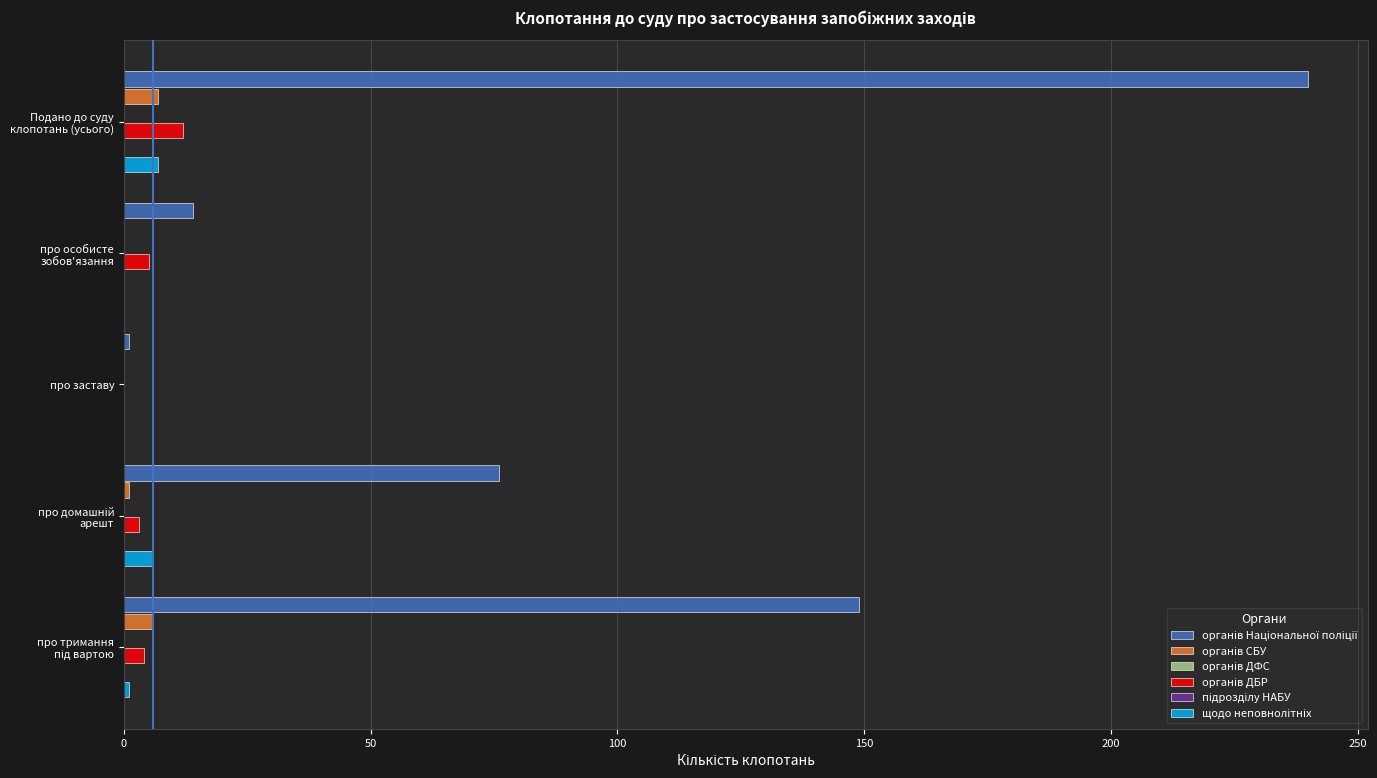

Reading left to right, transcribe all the data shown in this chart.

органів Національної поліції: 240.0	14.0	1.0	76.0	149.0
органів СБУ: 7.0	0.0	0.0	1.0	6.0
органів ДФС: 0.1	0.1	0.1	0.1	0.1
органів ДБР: 12.0	5.0	0.0	3.0	4.0
підрозділу НАБУ: 0.1	0.1	0.1	0.1	0.1
щодо неповнолітніх: 7.0	0.0	0.0	6.0	1.0